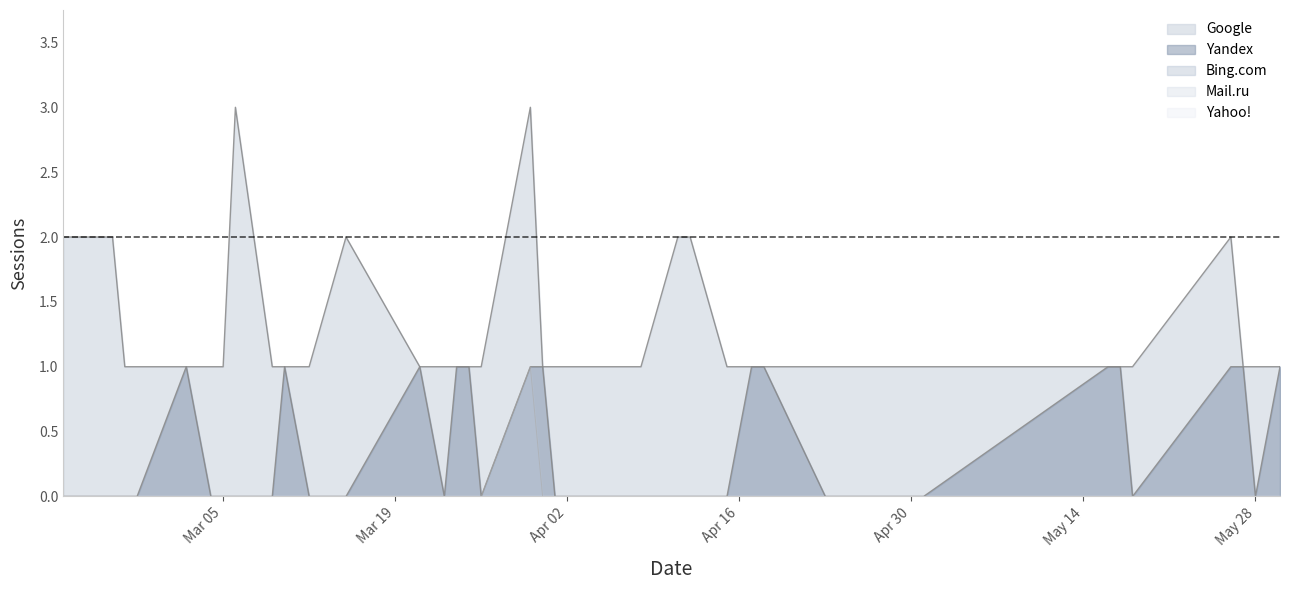

Between 2024-02-26 and 2024-04-23, which series saw the biggest shift?

Google